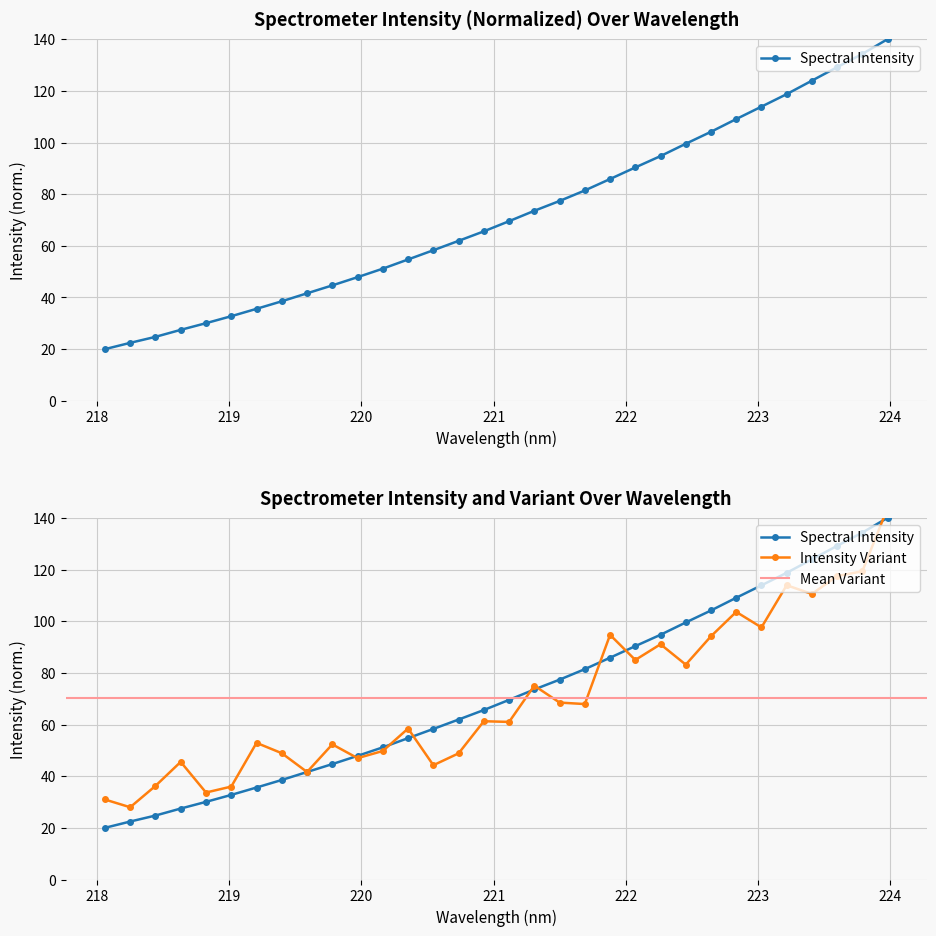

What is the label of the 16th point from the right?

221.1174